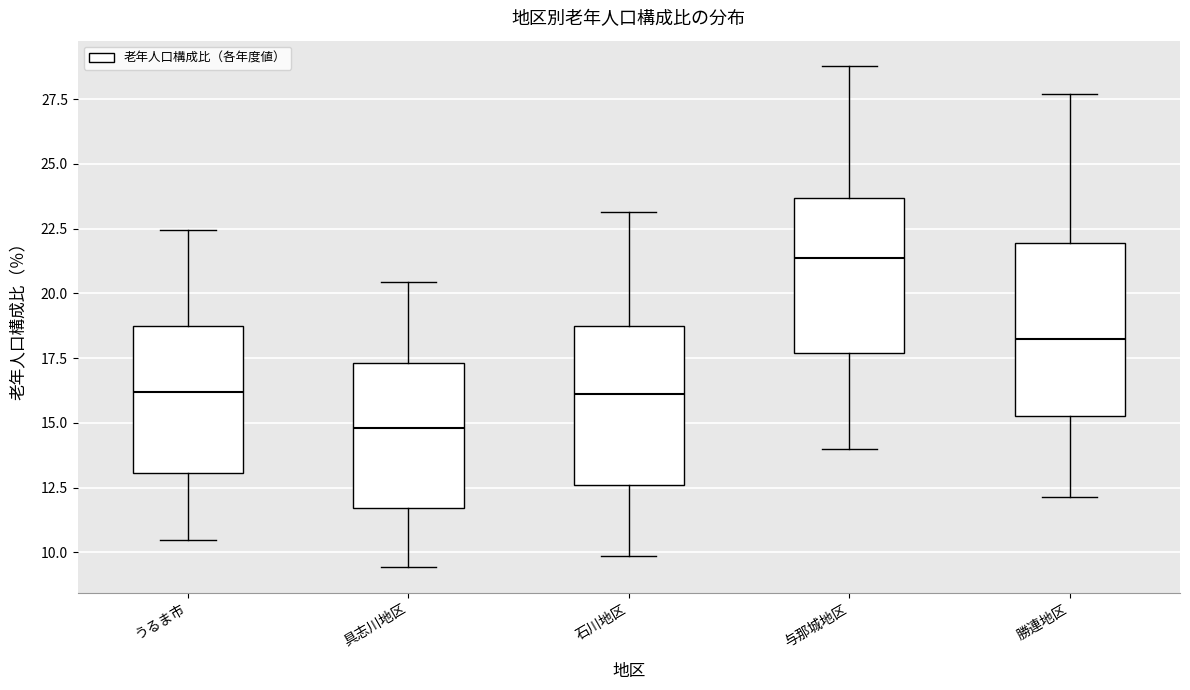

Which box has the highest median line?

与那城地区